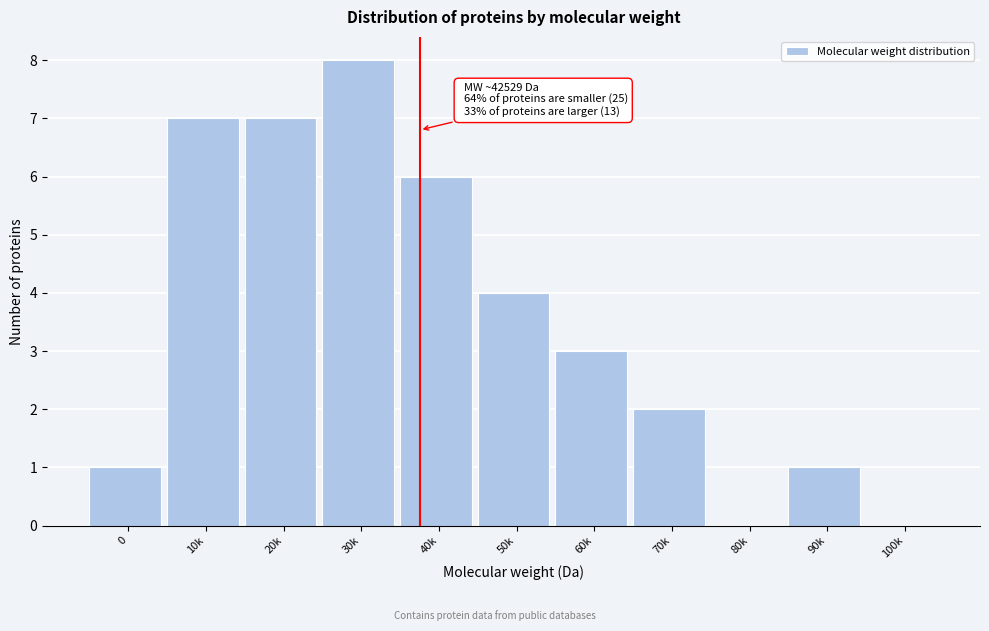

Reading left to right, extract all data points from this chart.

0=1	10k=7	20k=7	30k=8	40k=6	50k=4	60k=3	70k=2	80k=0	90k=1	100k=0